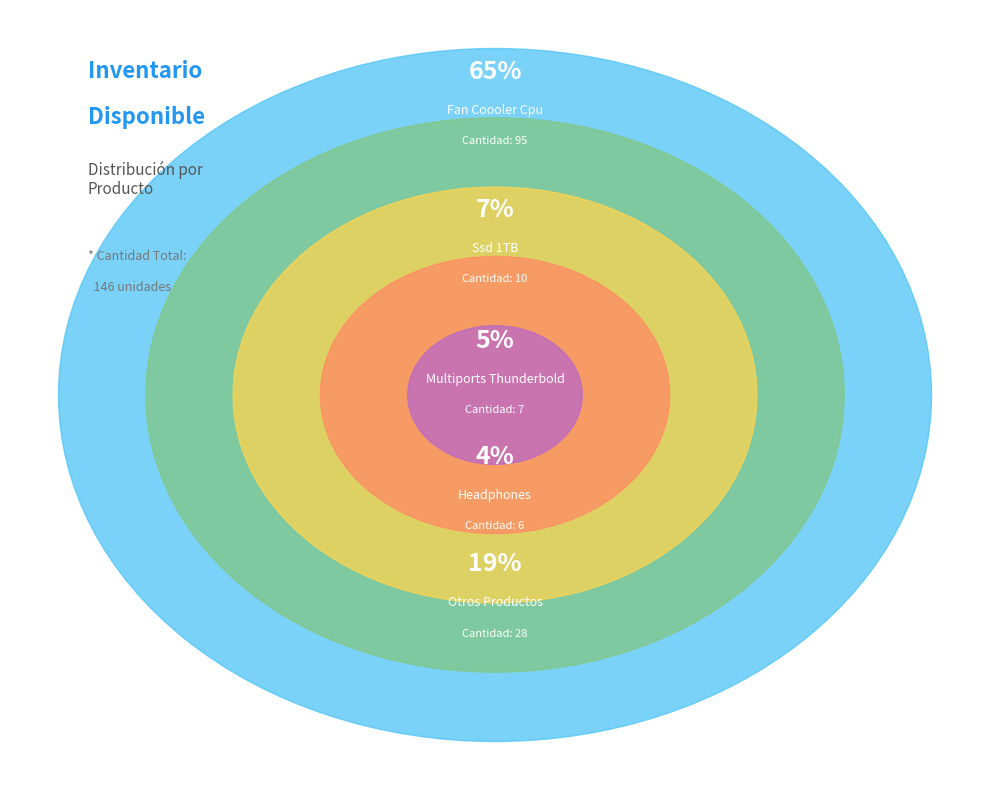

True or false: Case Cooler 2 accounts for 11% of the total.

False